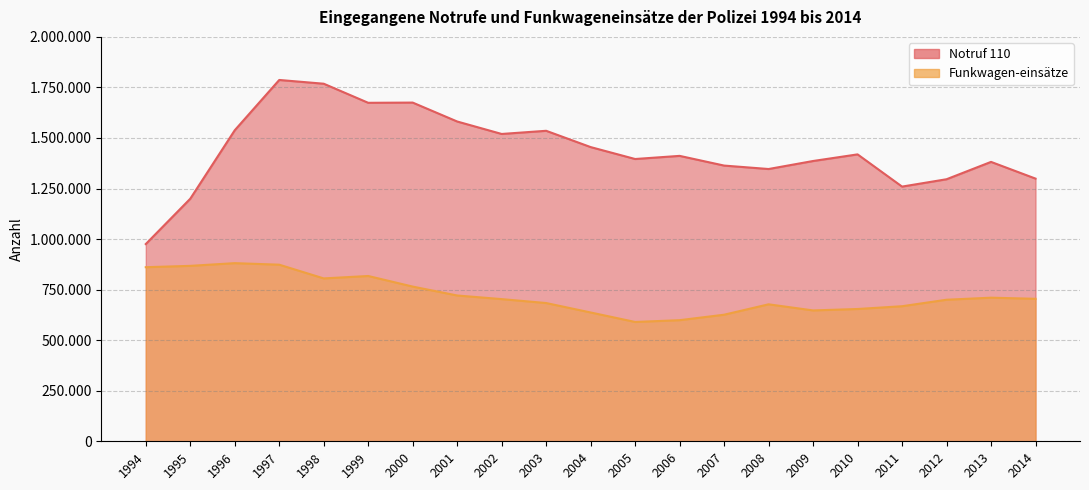

How many values in the Funkwagen-einsätze series are below 703136?

10